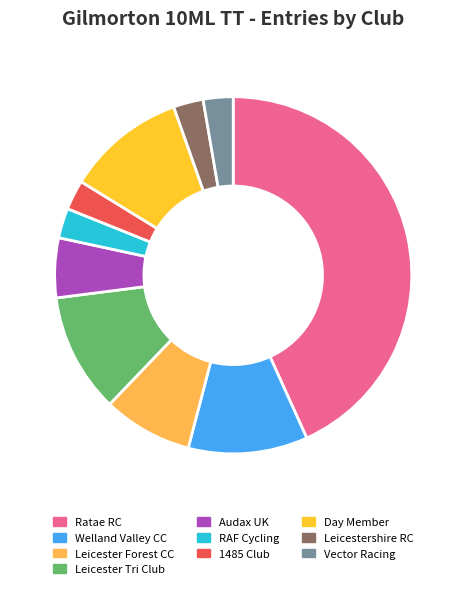

Which category has the biggest portion of the pie?

Ratae RC